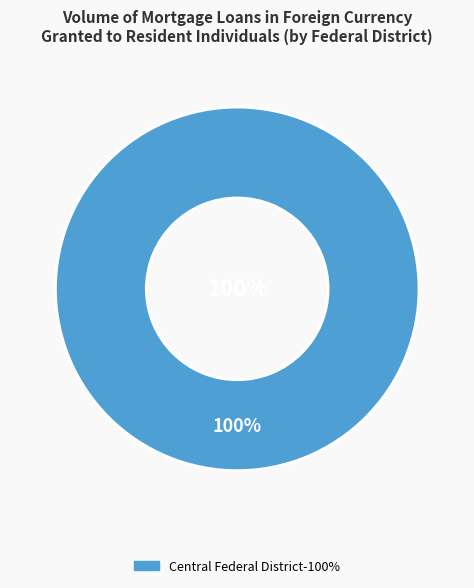

To the nearest percent, what is the difference between the Volga Federal District and Central Federal District slice percentages?

100%